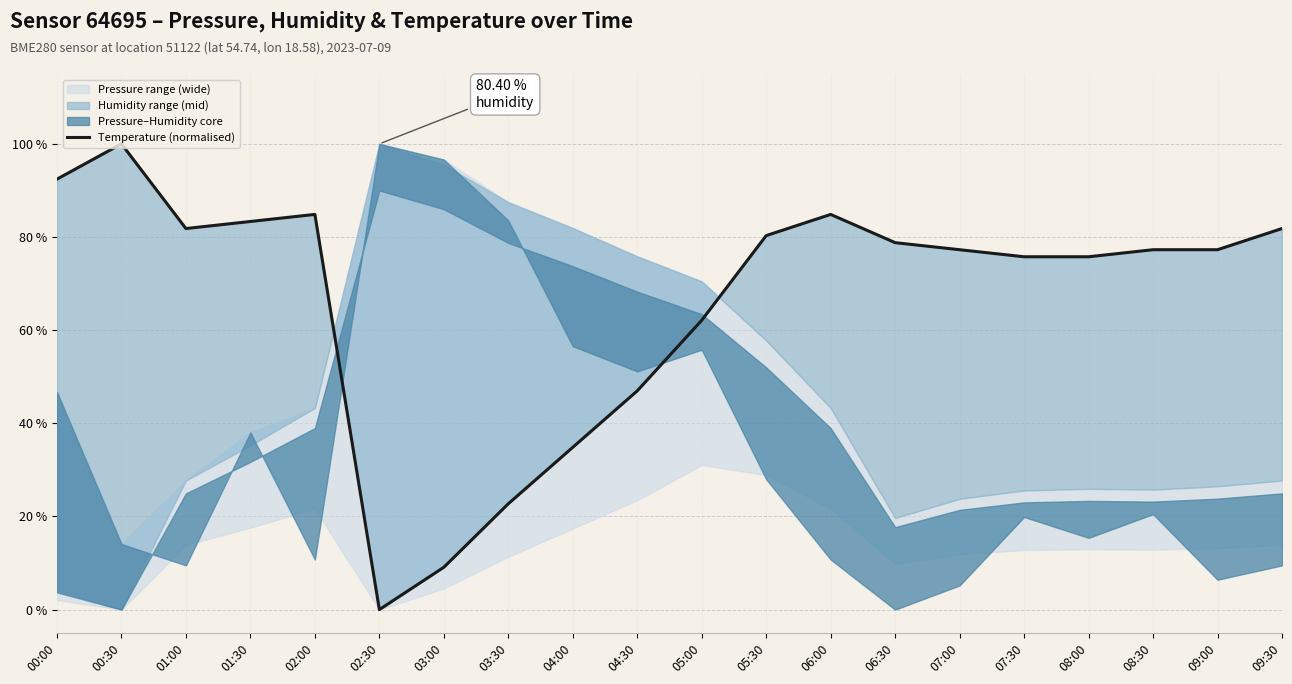

What is the difference between the maximum and second lowest values?

90.9